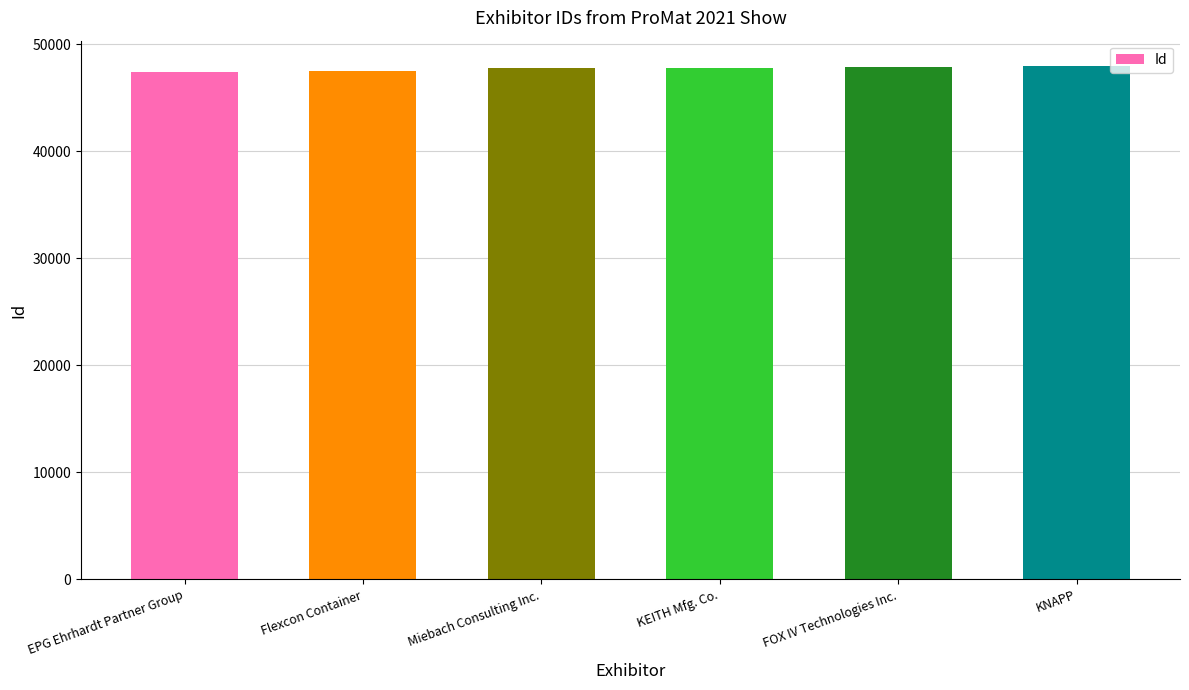

What is the greatest value displayed?

47940